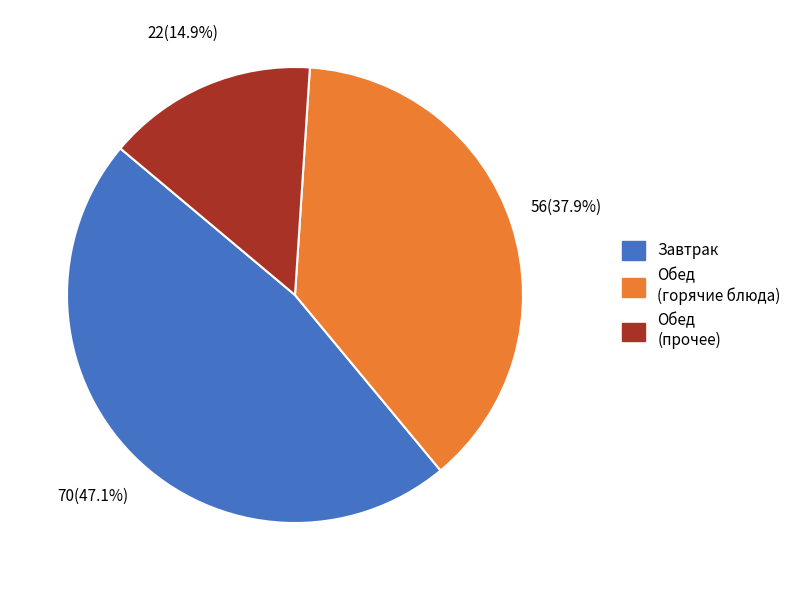

Is there any slice that represents more than half of the pie?

No